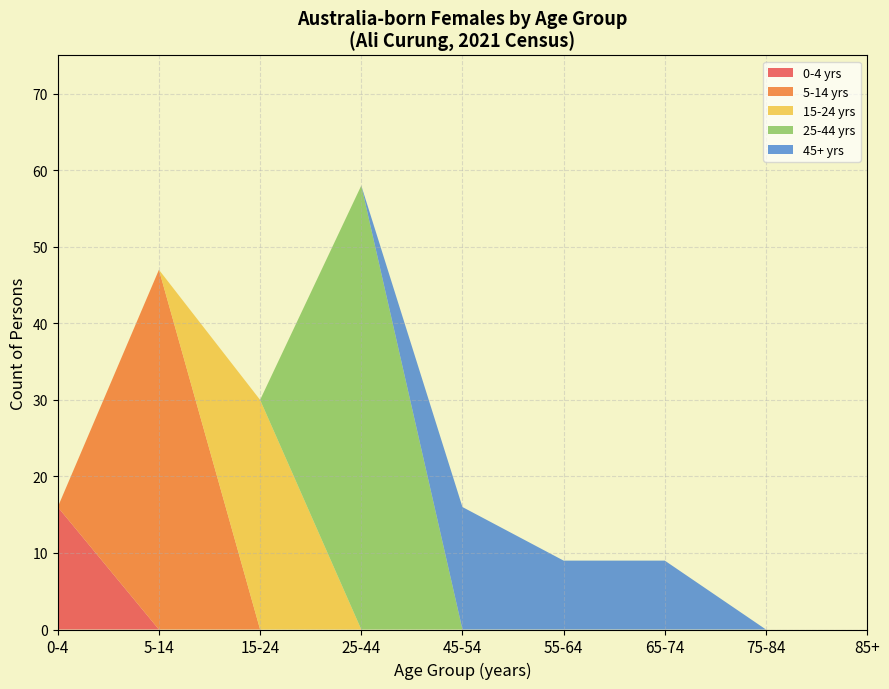

At which category is the sum across all series the highest?

25-44